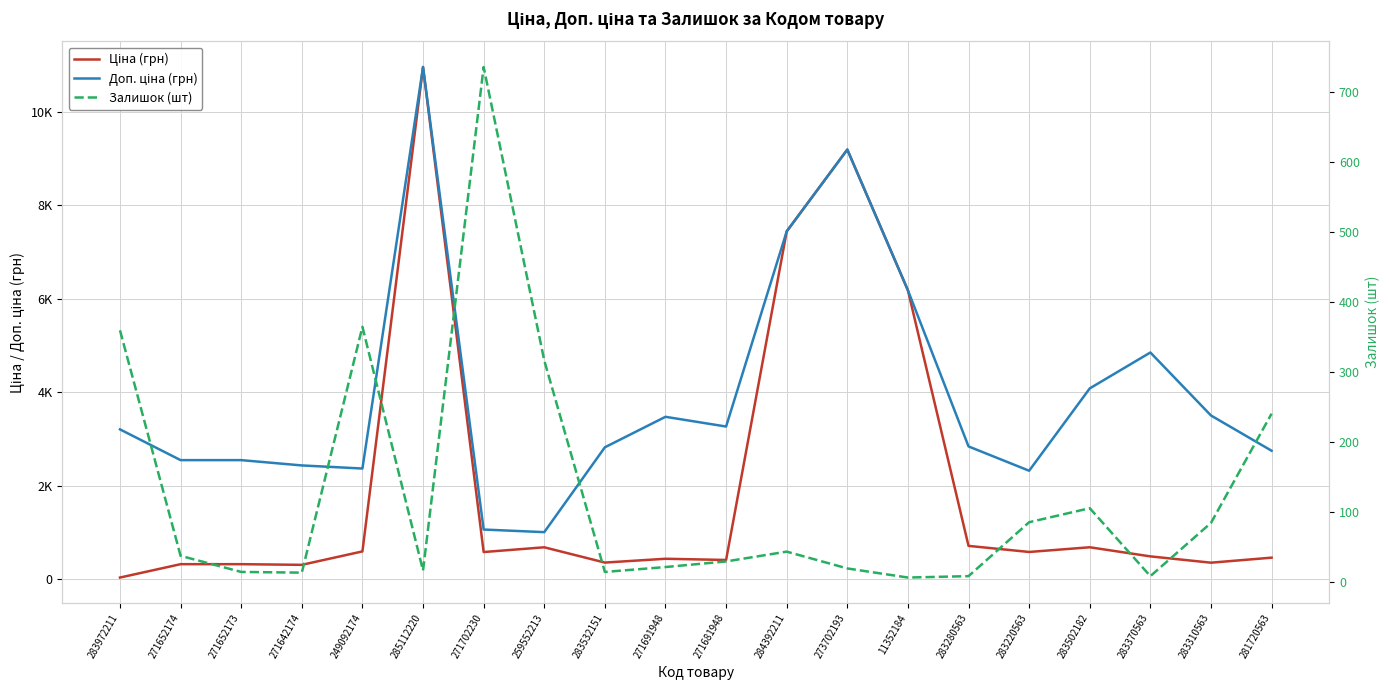

How many categories are shown in the chart?

20